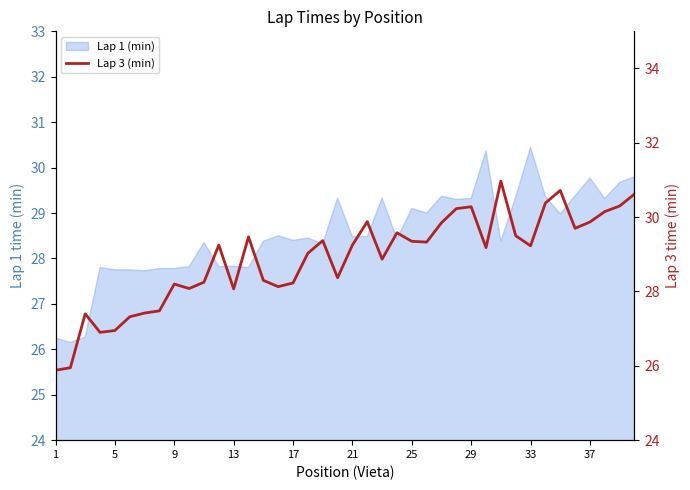

How many points are higher than both their immediate neighbors (excluding endpoints)?

10